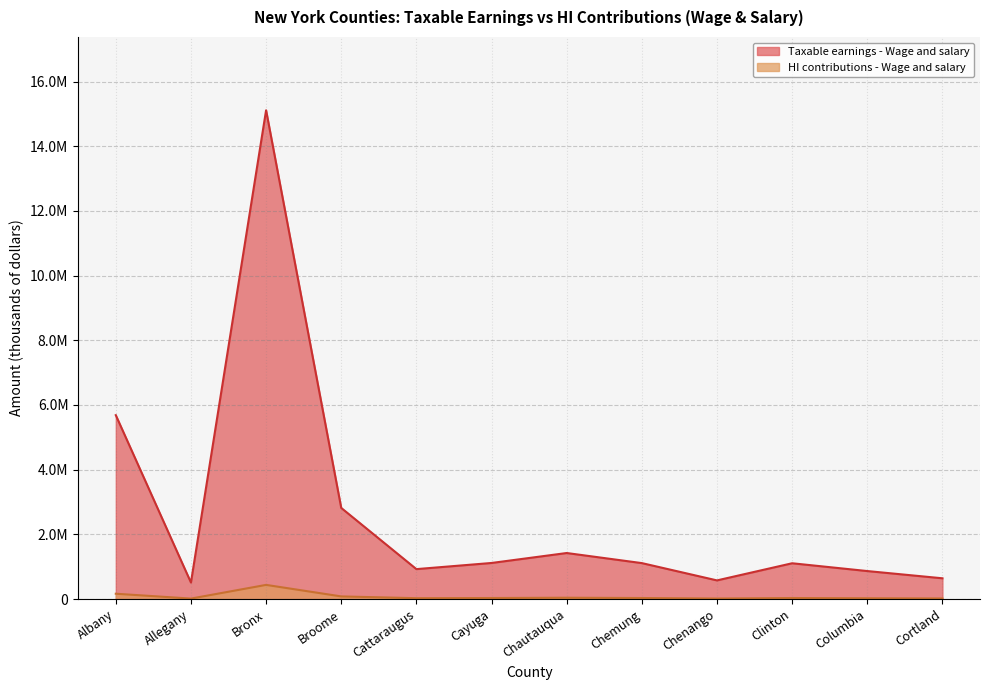

What is the approximate value of HI contributions - Wage and salary at Cayuga, to the nearest 10?

32360